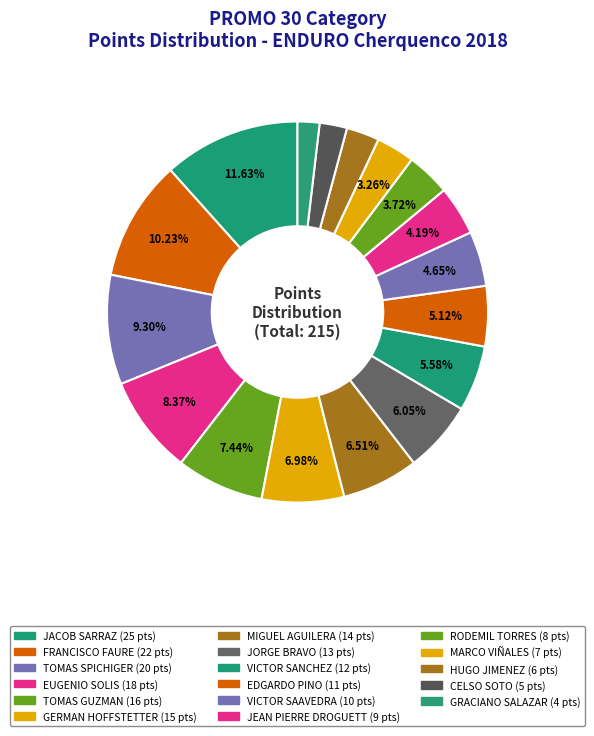

What is the total percentage of JORGE BRAVO and JEAN PIERRE DROGUETT?

10.2%